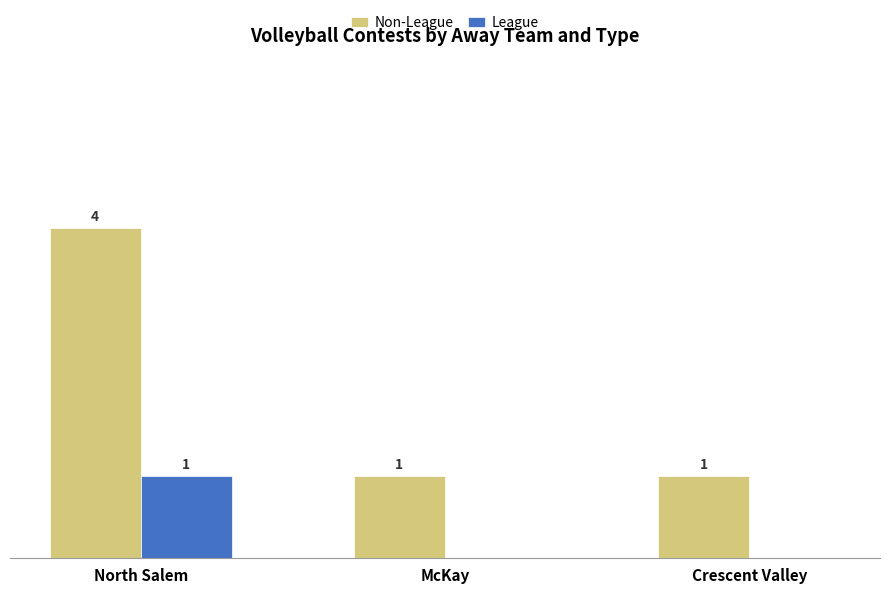

Which series has the largest total across all categories?

Non-League